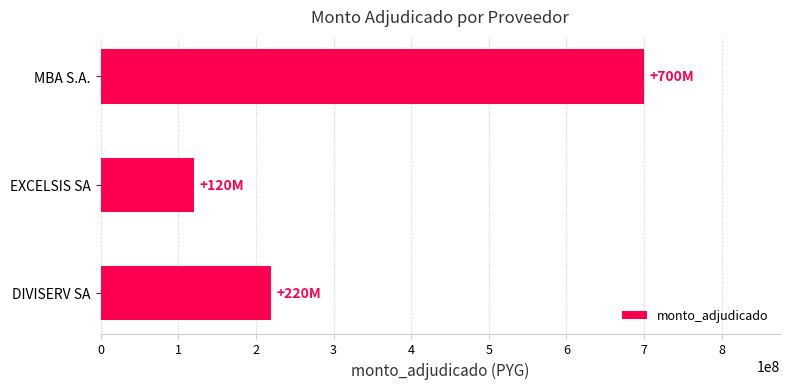

True or false: the data shows 120000000 at EXCELSIS SA.

True